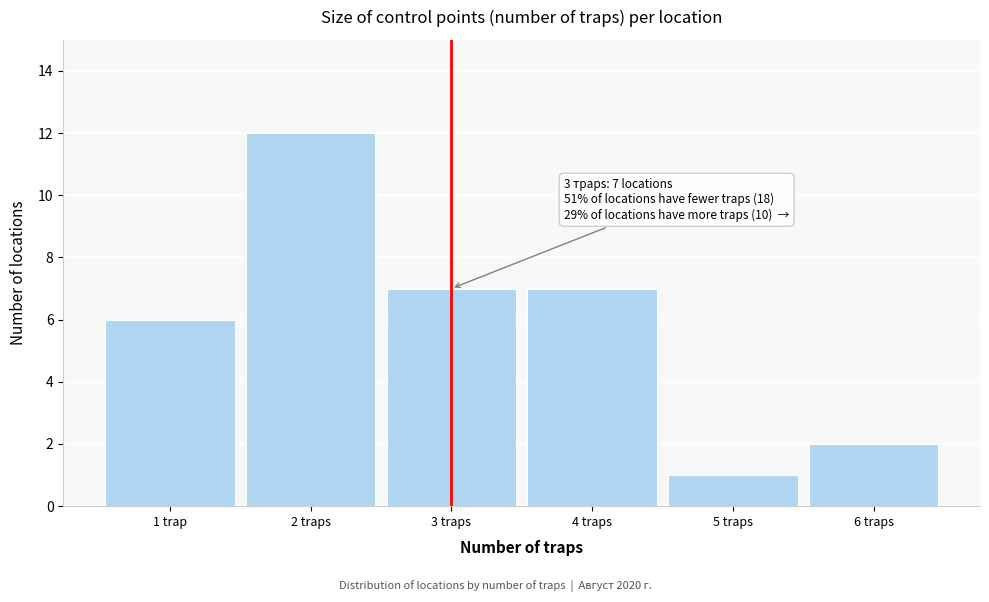

Reading left to right, extract all data points from this chart.

1 trap=6	2 traps=12	3 traps=7	4 traps=7	5 traps=1	6 traps=2